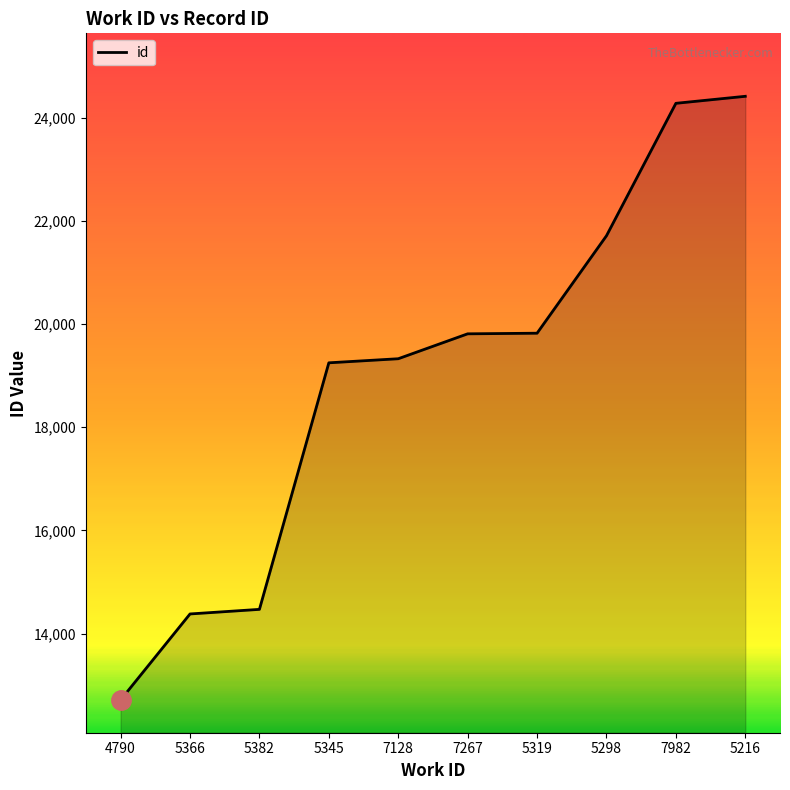

Read the value at 5345, to the nearest 50.

19250